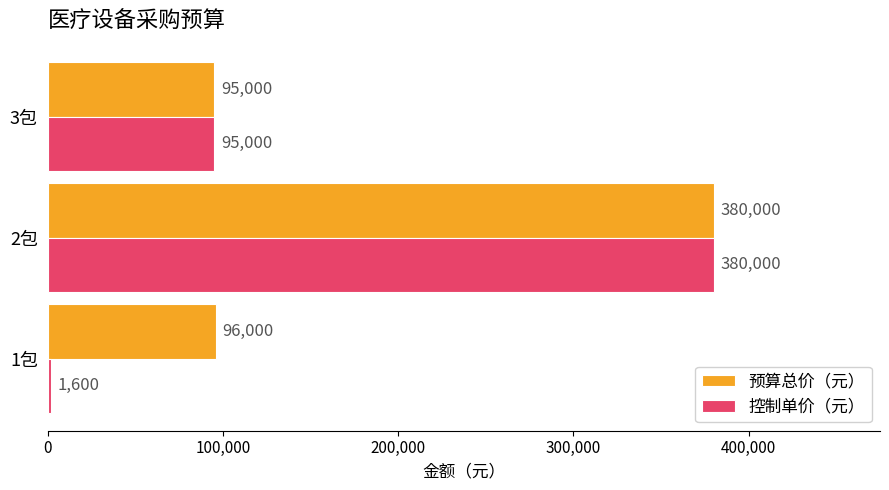

Which series has the largest total across all categories?

预算总价（元）